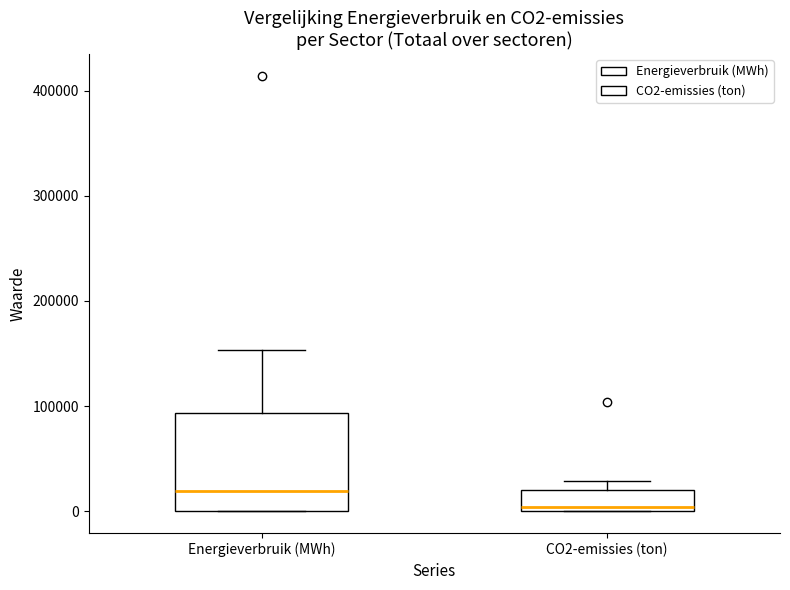

Which box's median line is the lowest?

CO2-emissies (ton)